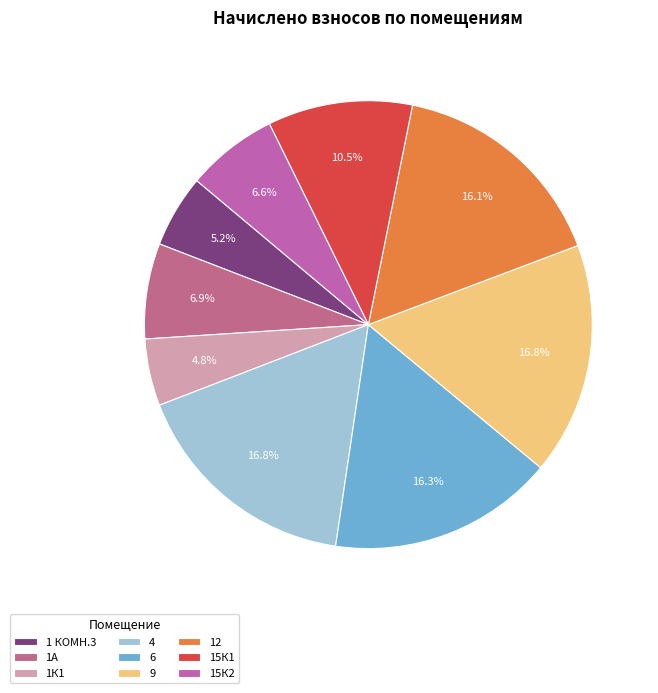

Which slice is the largest?

4 (627.91)